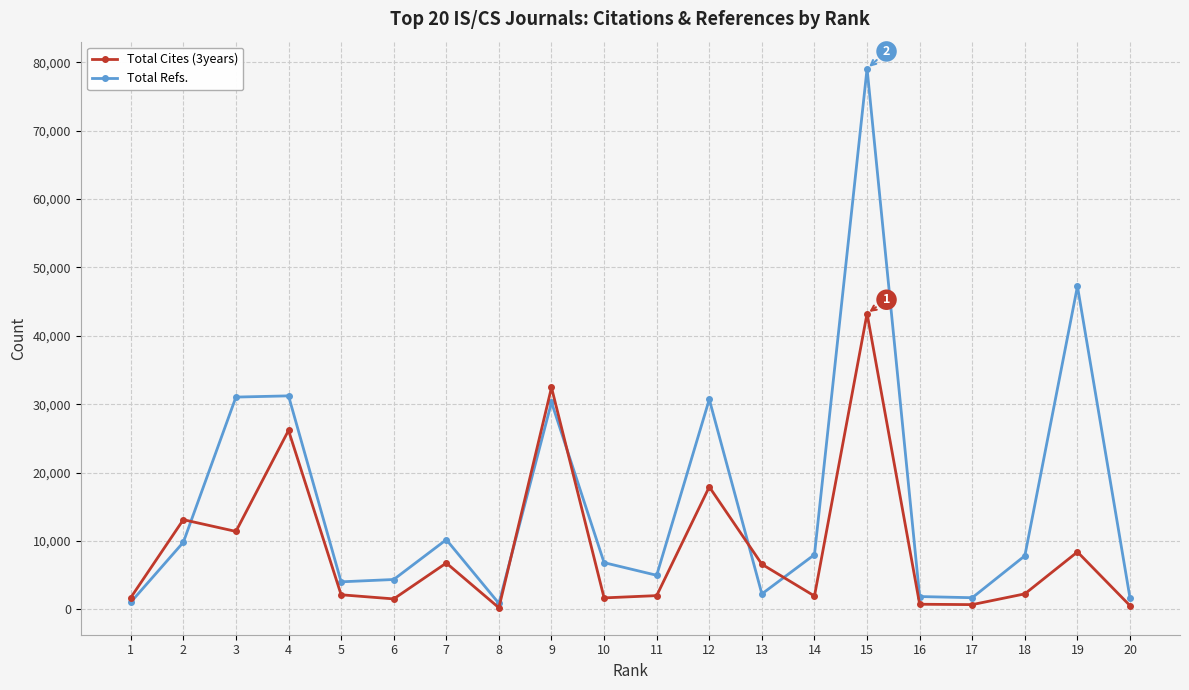

At which category does Total Cites (3years) reach its first local peak?

2